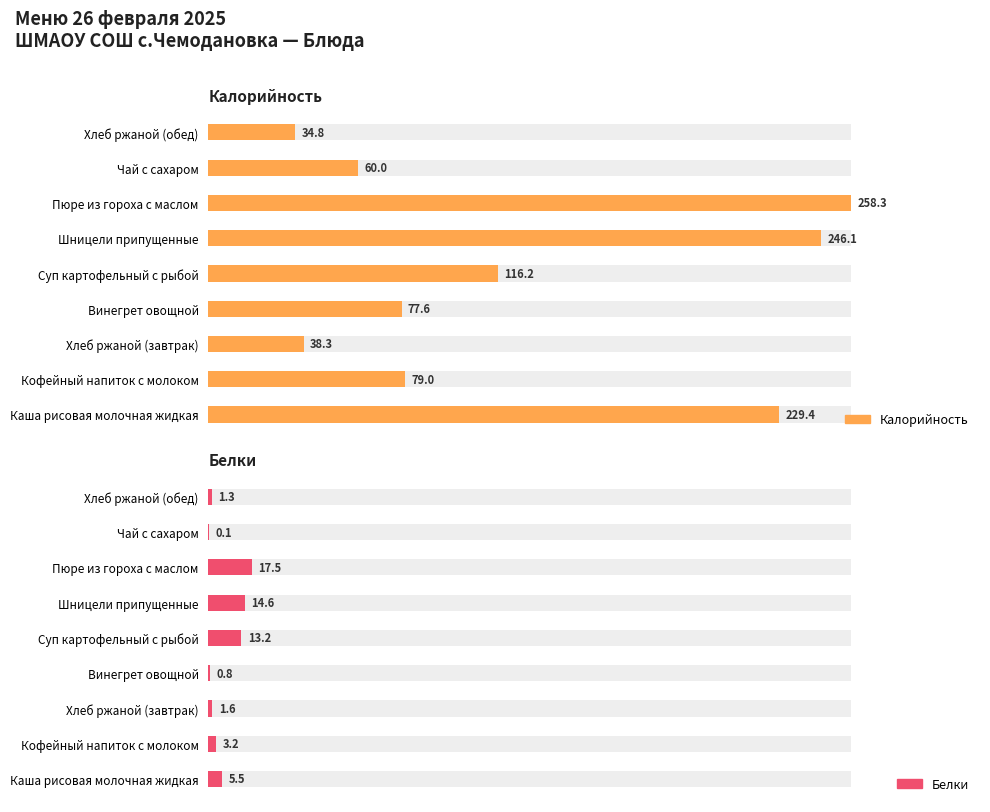

How many bars are there in total?

18